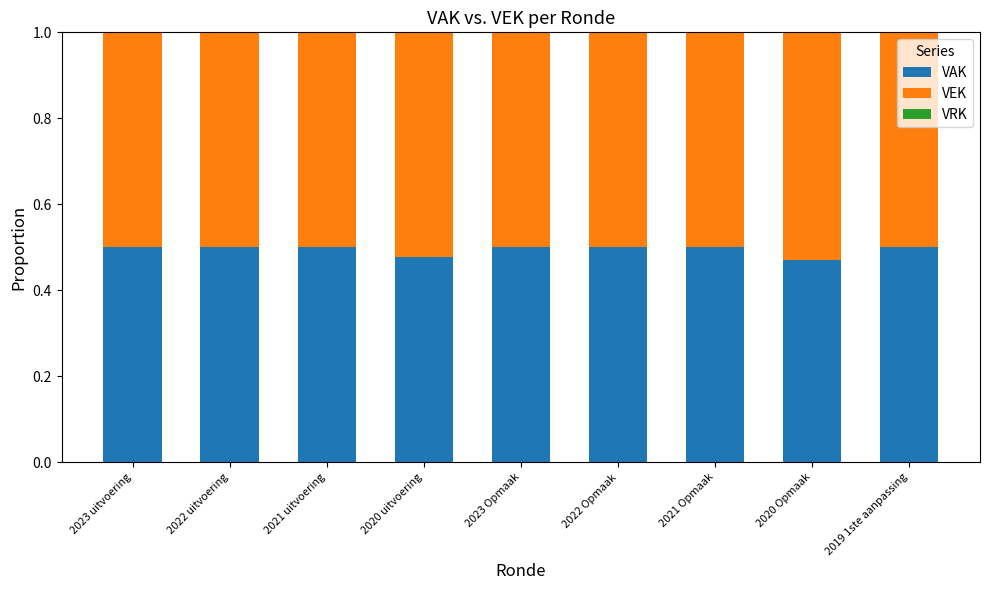

How many VAK values are between 0 and 1?

9